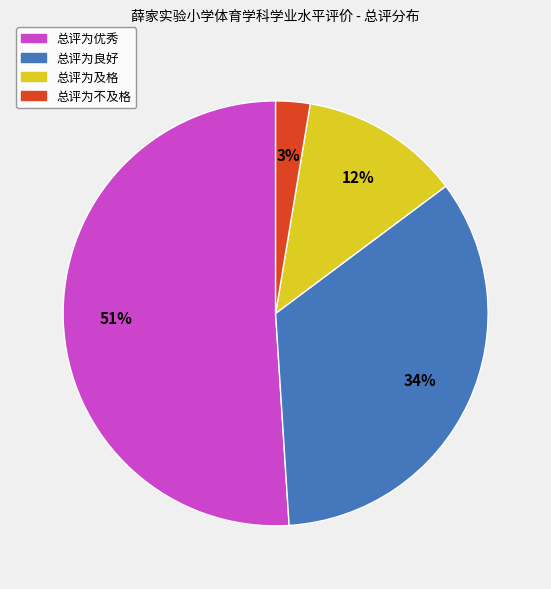

Does any single category account for the majority?

Yes